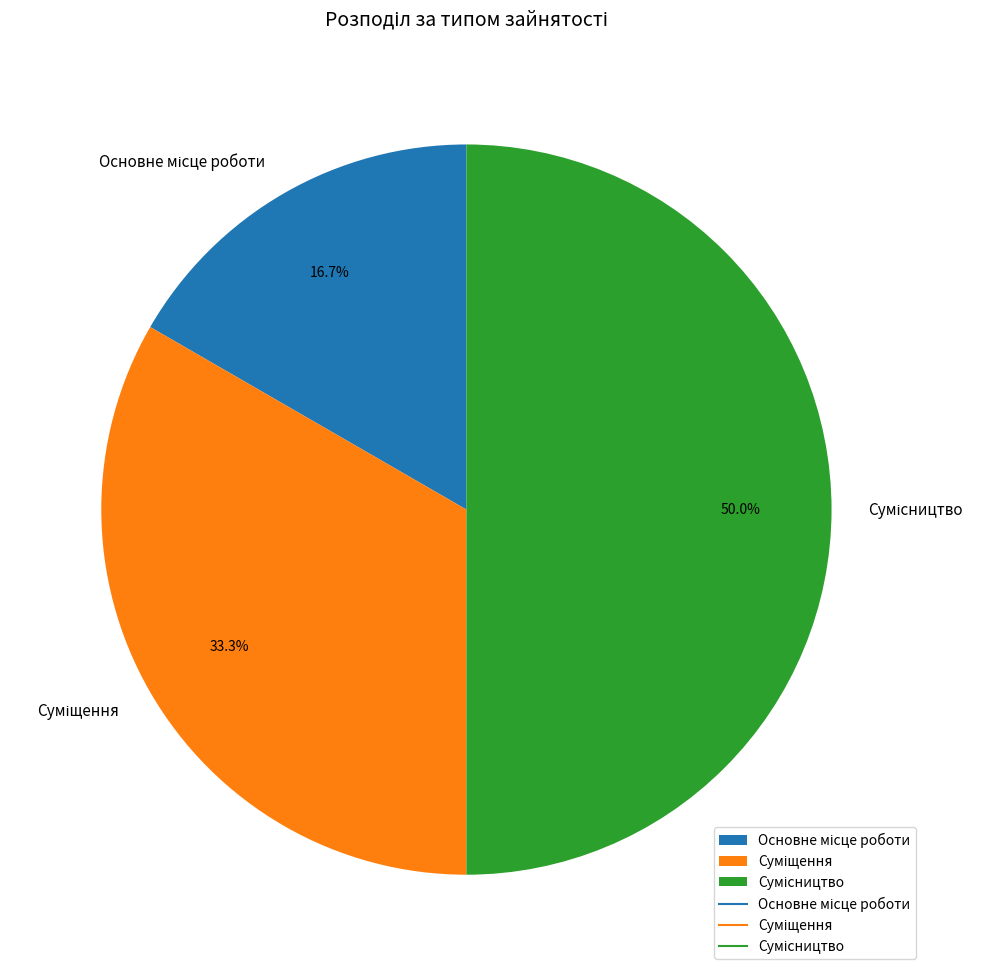

True or false: Основне місце роботи accounts for 17% of the total.

True